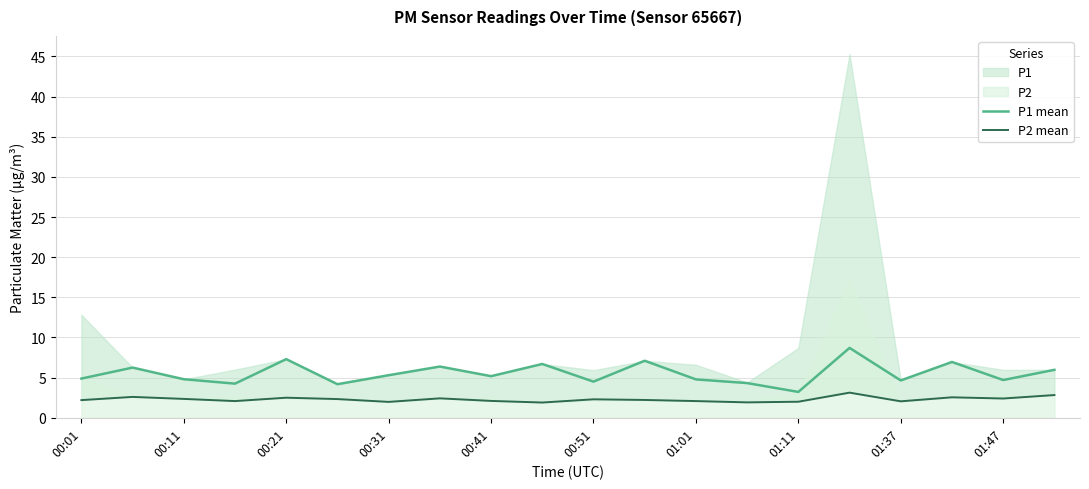

Which category has the highest value in the P1 mean series?

15